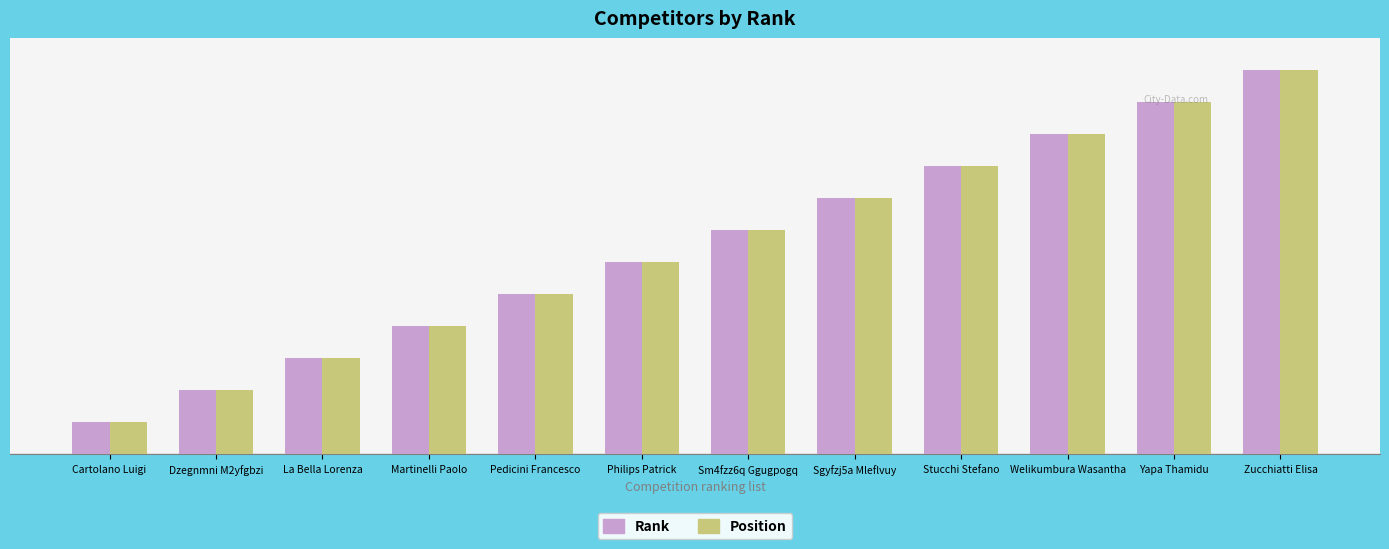

What are all the series names shown in the legend?

Rank, Position